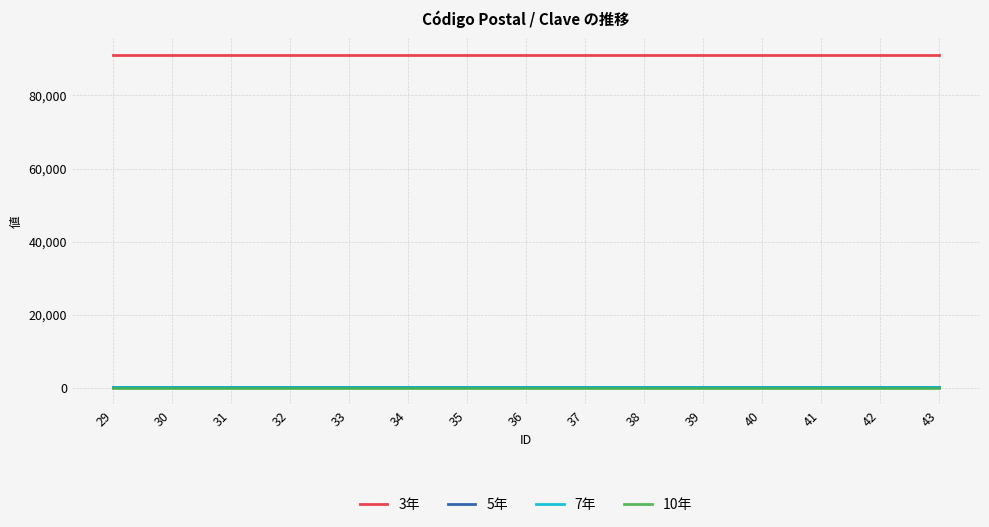

What is the maximum value for 3年?

91170